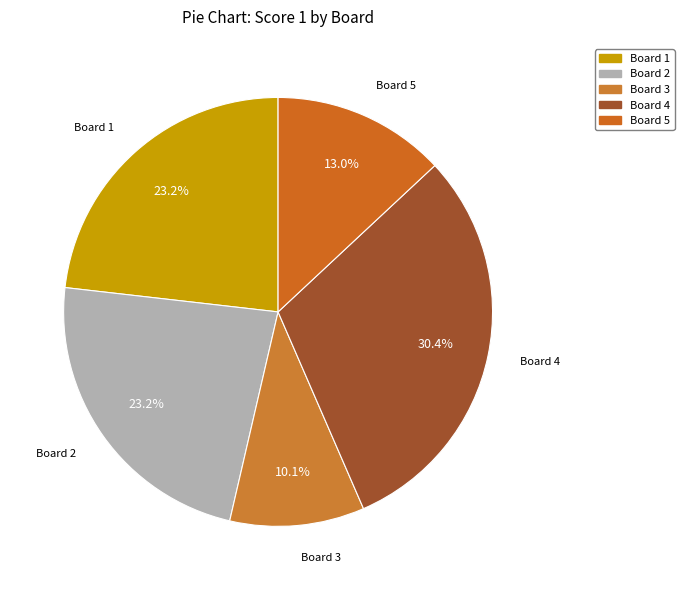

Count the number of slices in the pie.

5